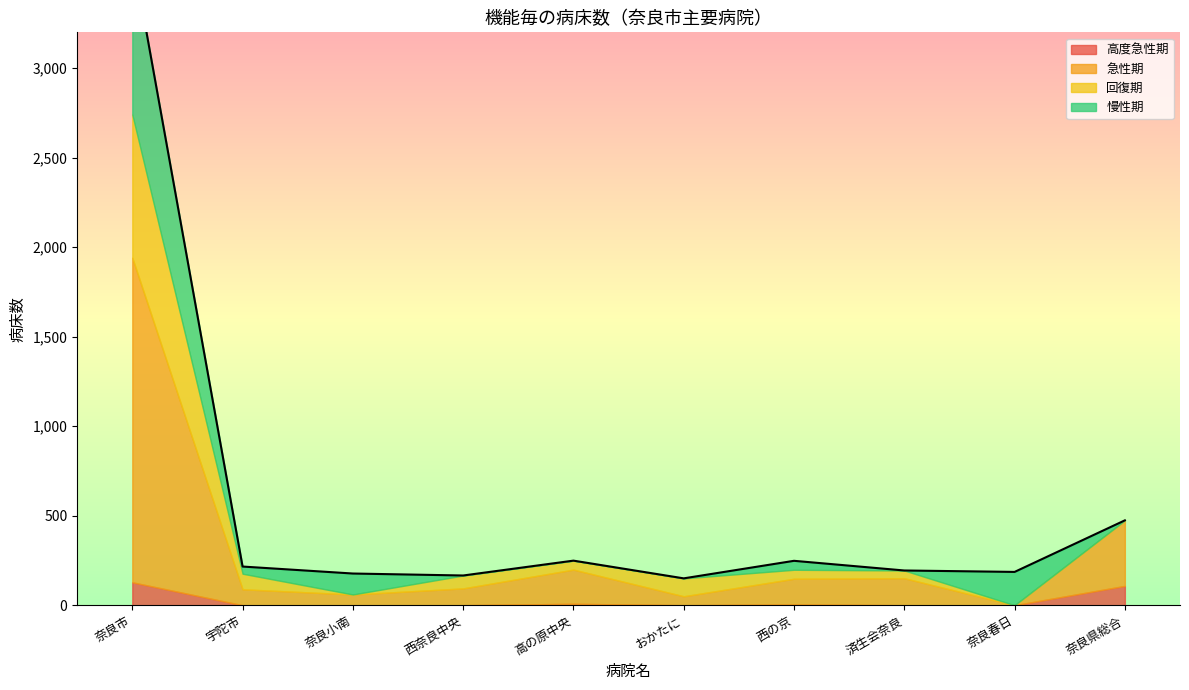

How many lines are shown in the chart?

4